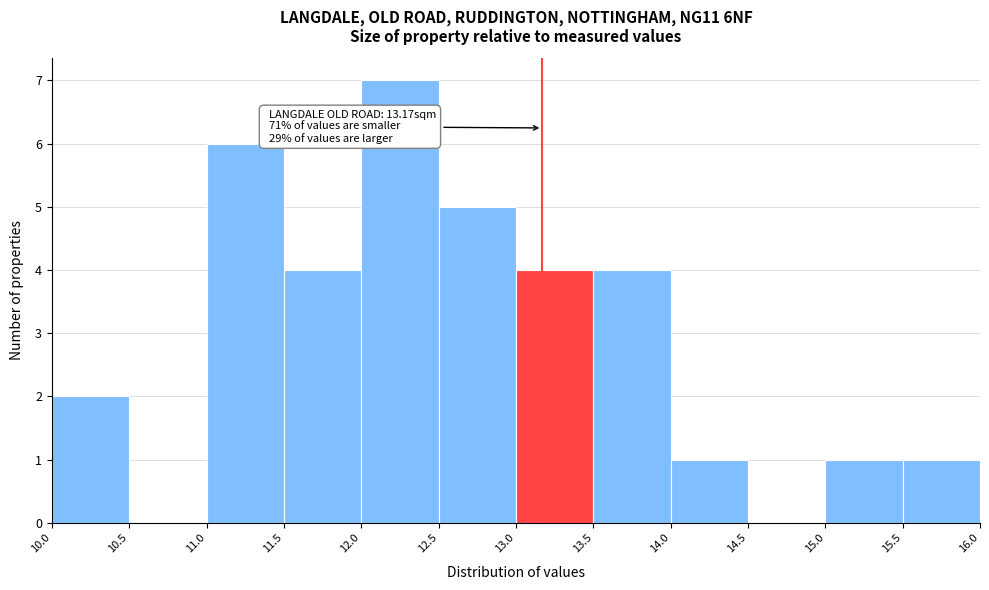

Over which range of the x-axis is the bar tallest?

12.0 to 12.5